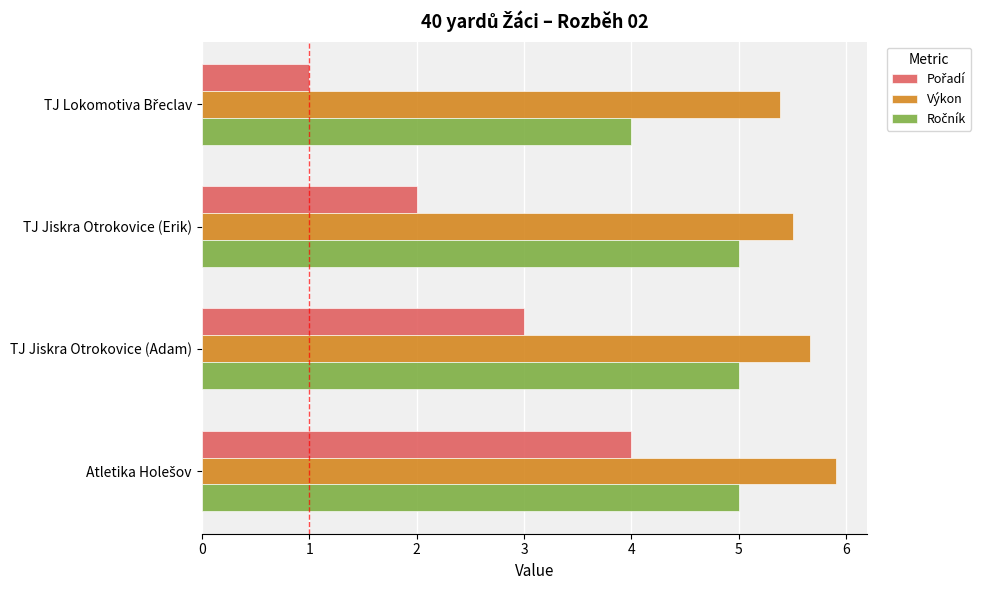

Which series has the largest total across all categories?

Výkon